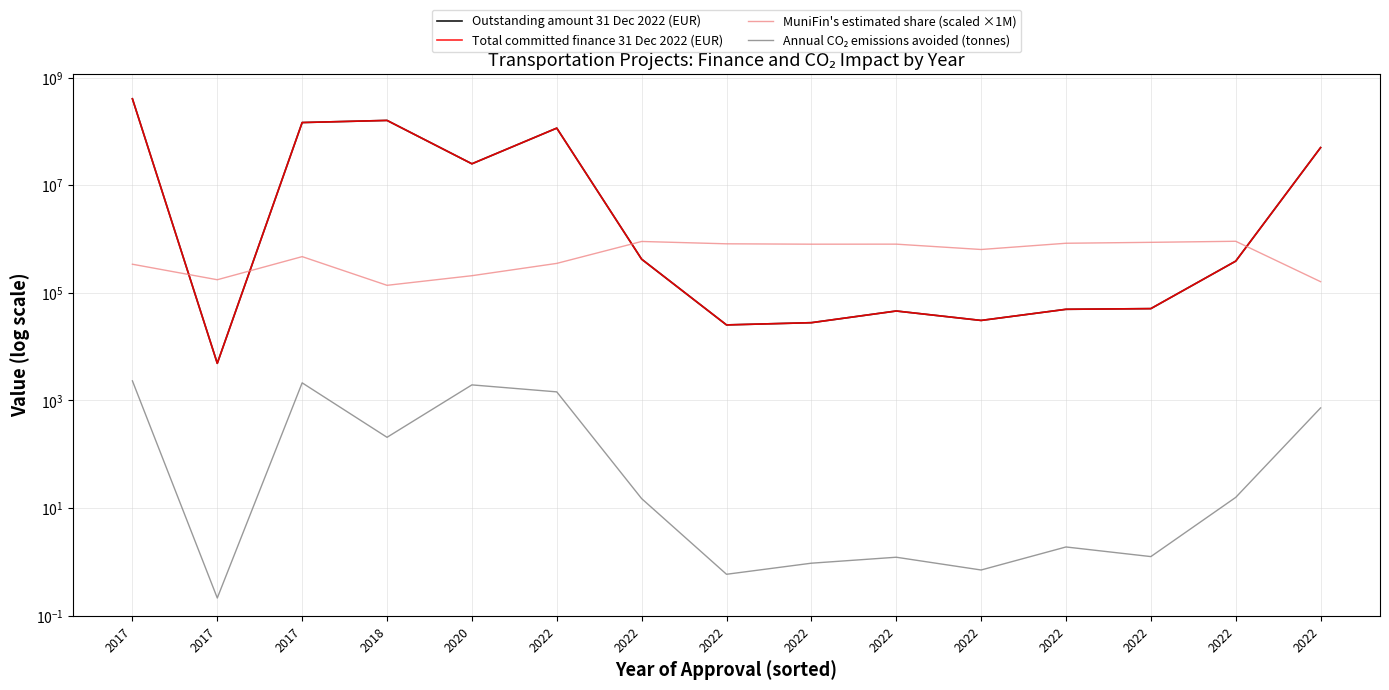

What is the value of the Total committed finance 31 Dec 2022 (EUR) point at the 5th from the left?

25000000.0